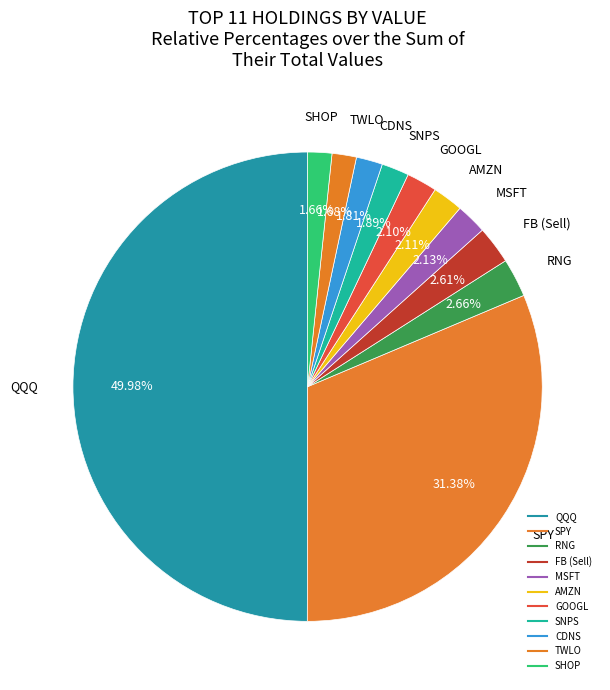

Is there any slice that represents more than half of the pie?

No